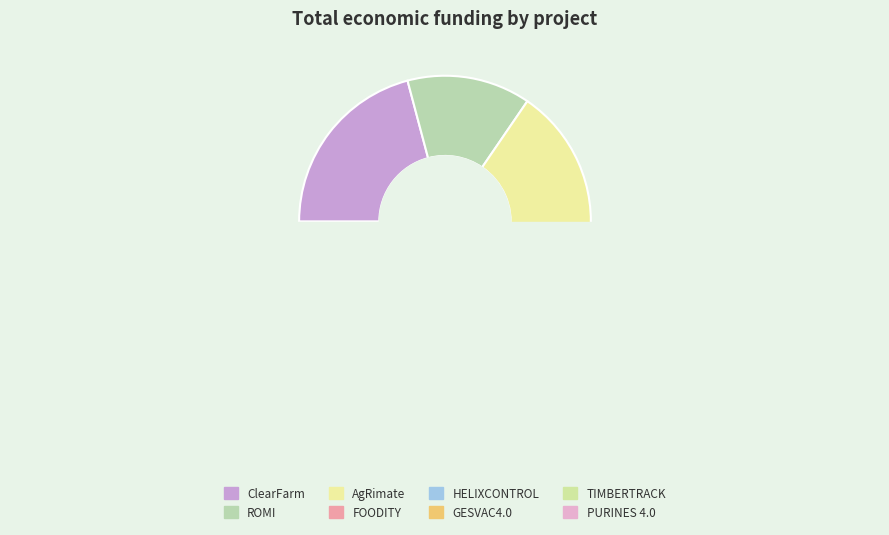

Does PURINES 4.0 account for over 50% of the chart?

No